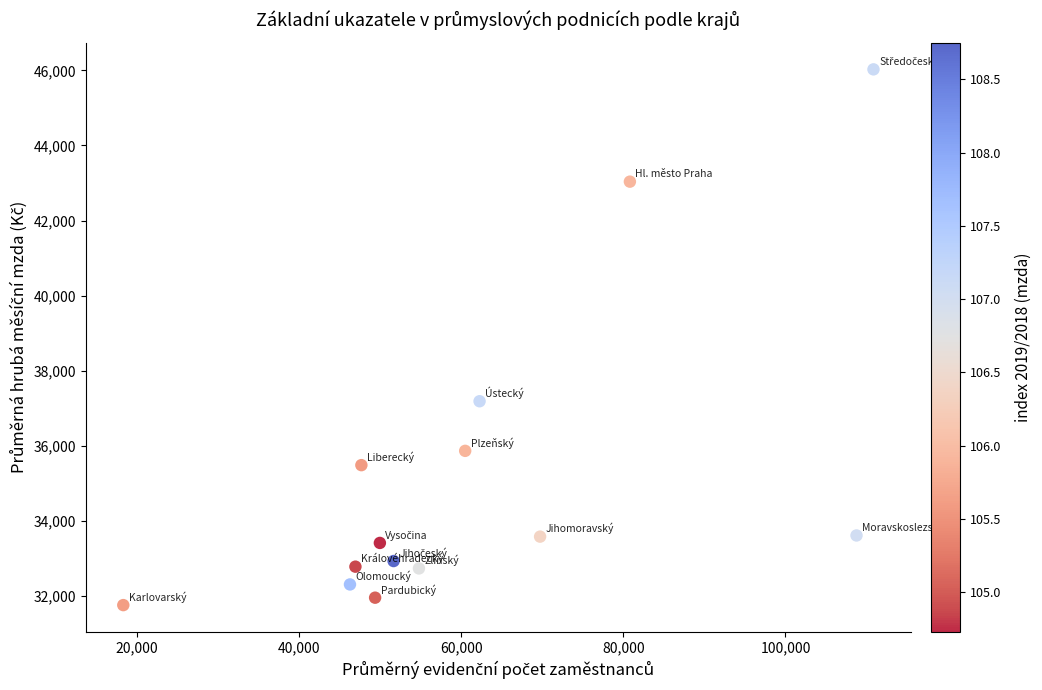

What is the range of Y values (max minus min)?

14285